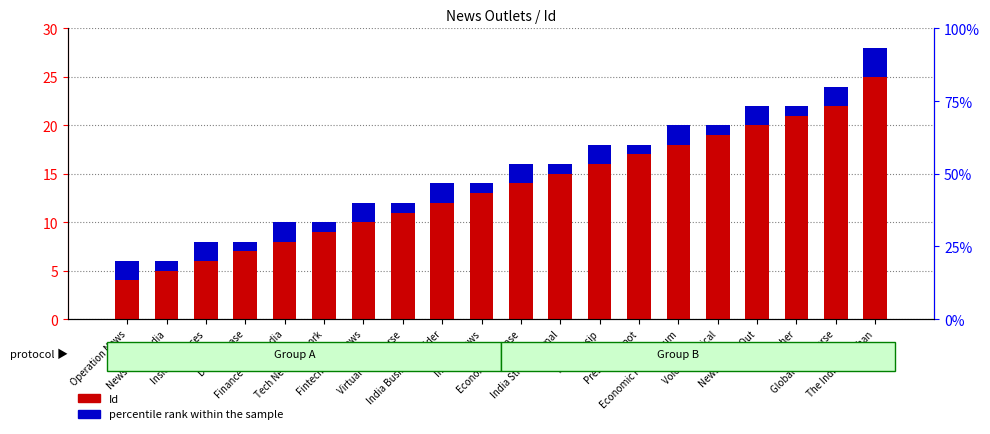

Where is percentile rank within the sample nearest to the value 2?

Operation News